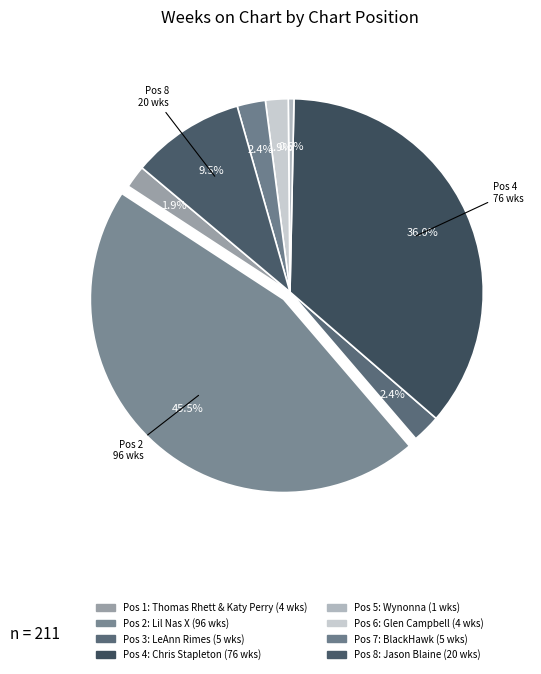

What is the smallest slice in the pie chart?

5